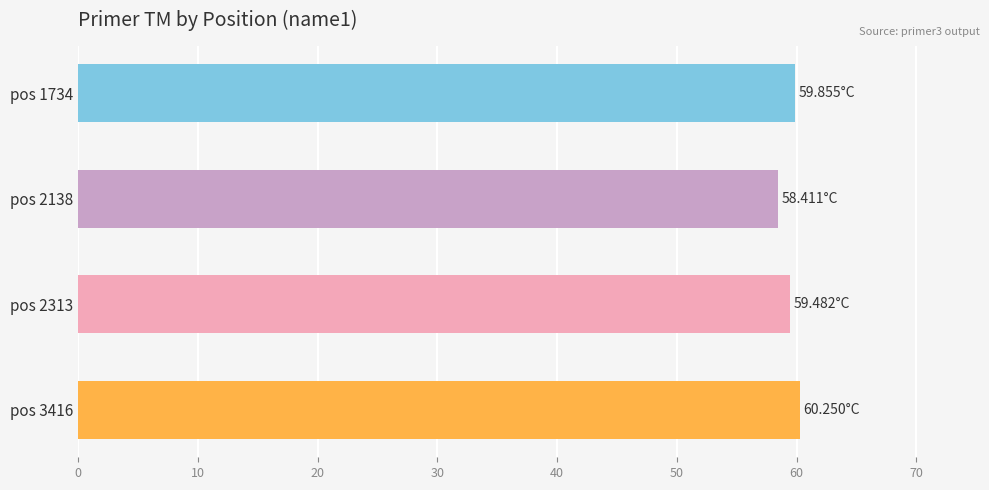

Which label corresponds to the smallest value in the chart?

pos 2138